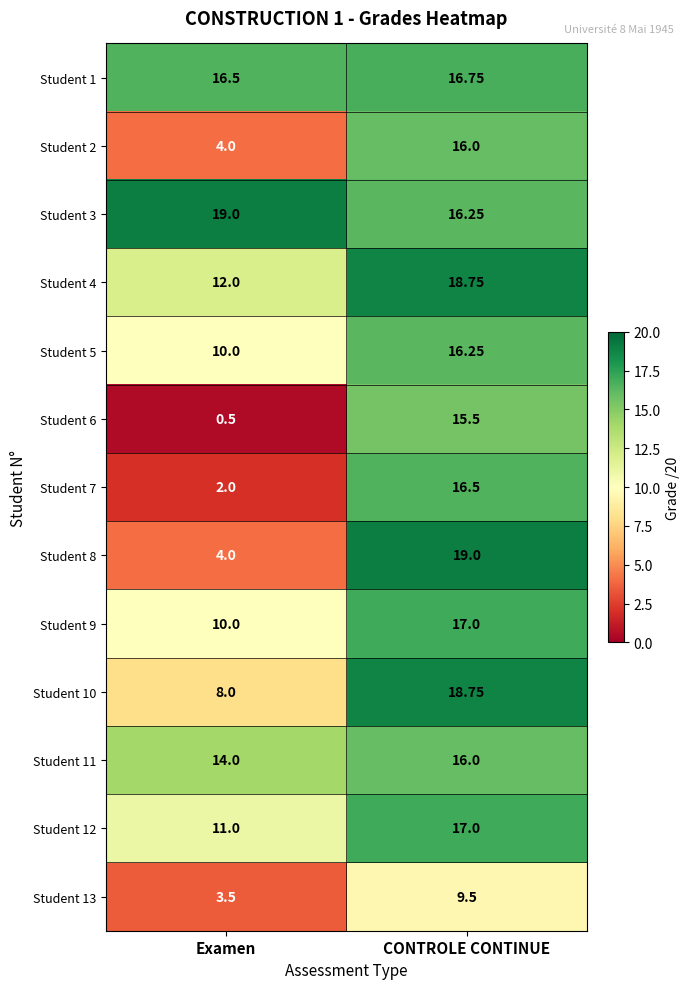

Count the number of data series in this chart.

13